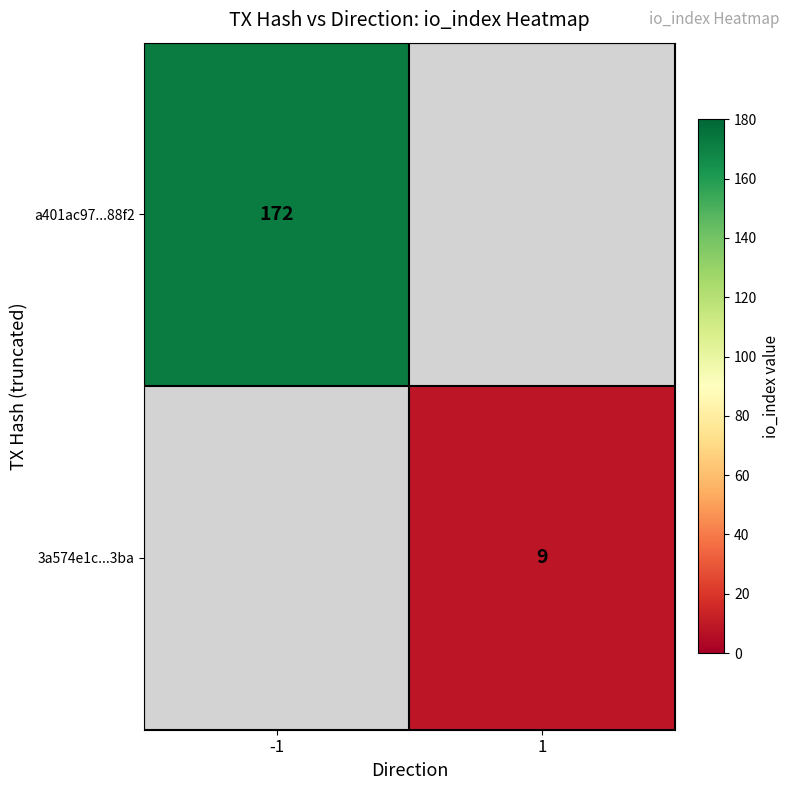

True or false: a401ac97...88f2 has a value of 172 at -1.

True